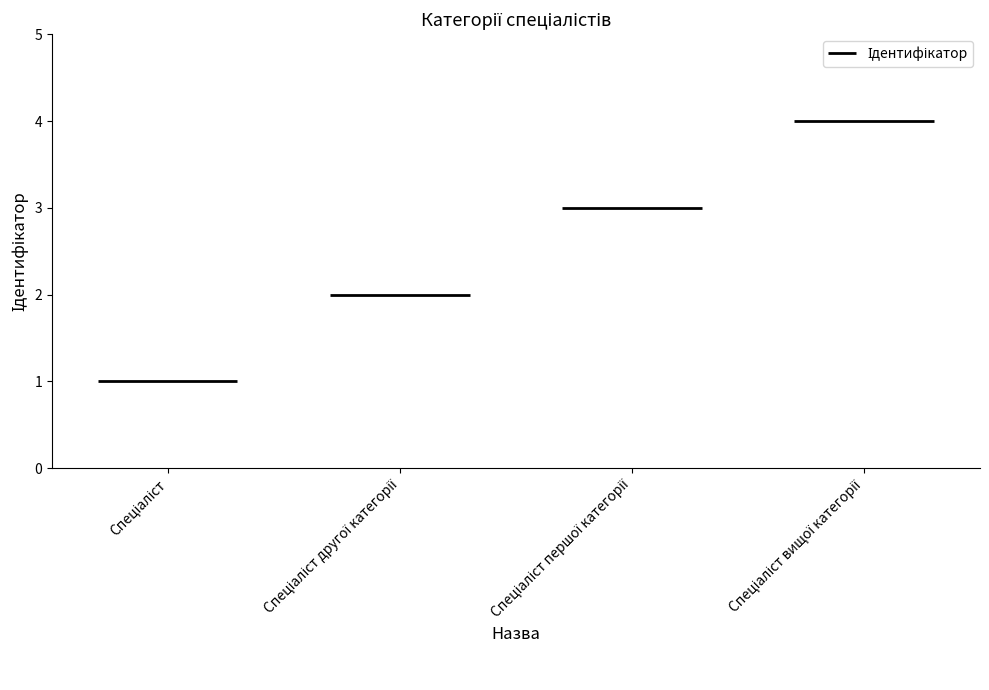

How many values are between 2 and 4?

3